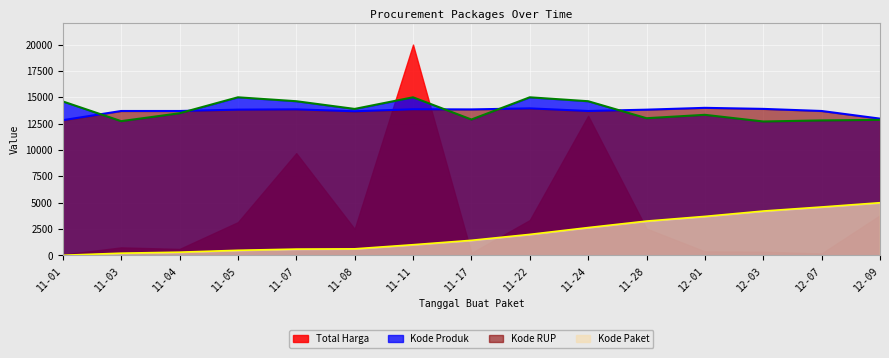

Does the chart display data point markers on the line(s)?

No